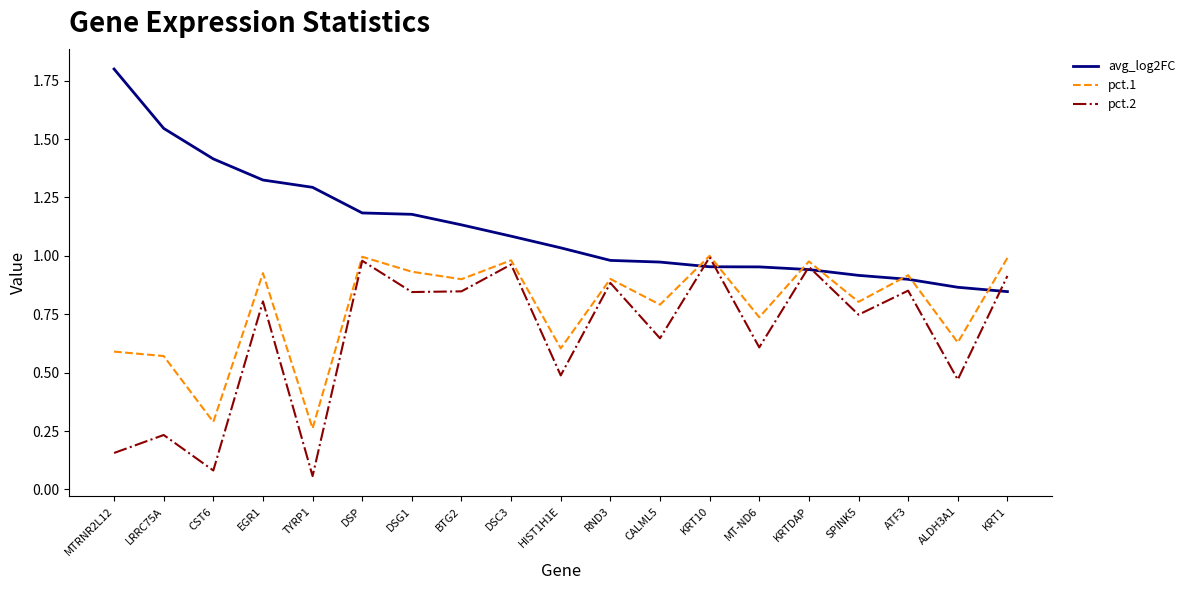

At CST6, list the series in order from largest to smallest.

avg_log2FC, pct.1, pct.2